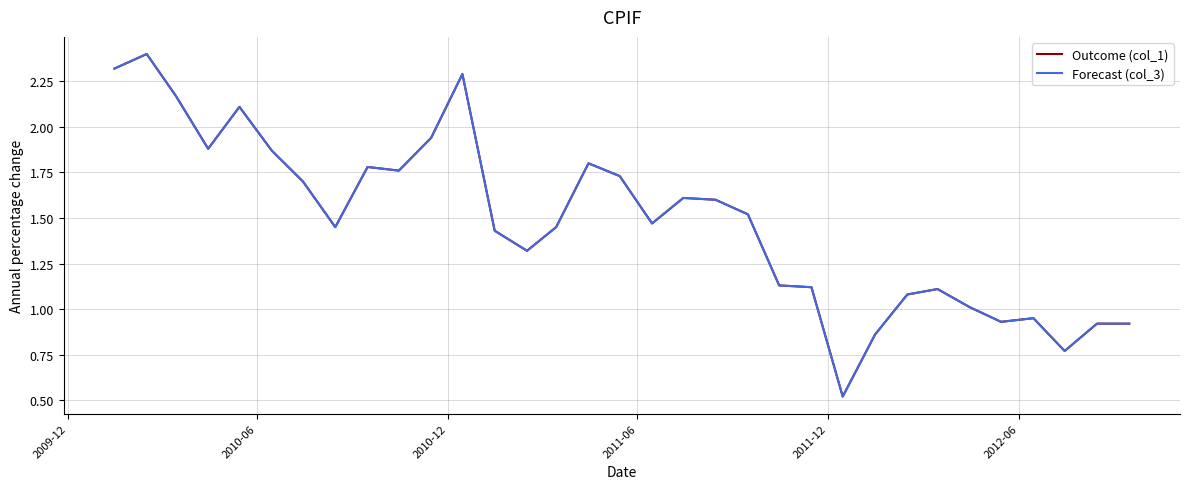

True or false: Forecast (col_3) has more than 0 points higher than both neighbors.

True